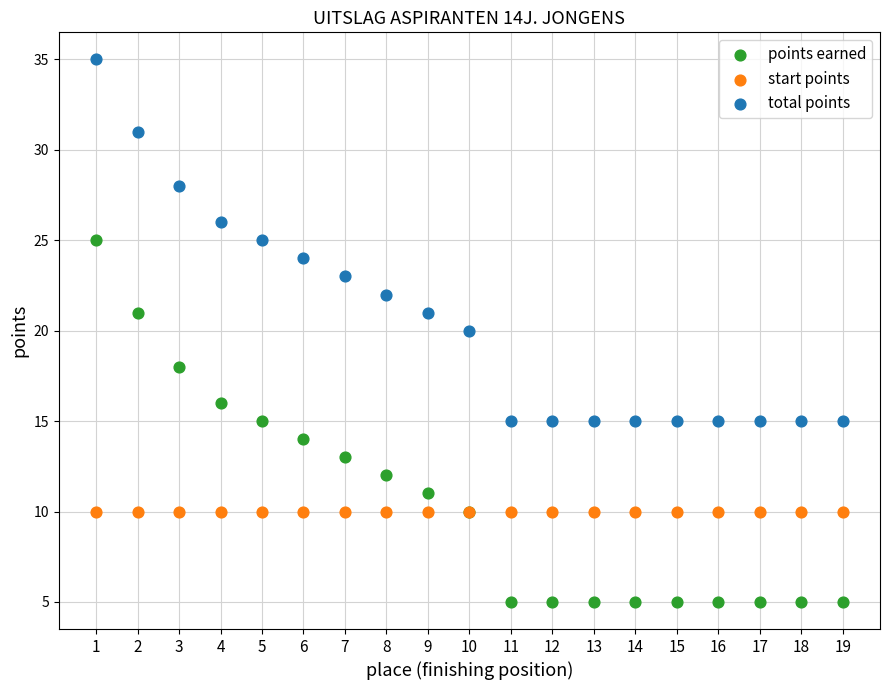

Which series contains the highest Y value?

total points